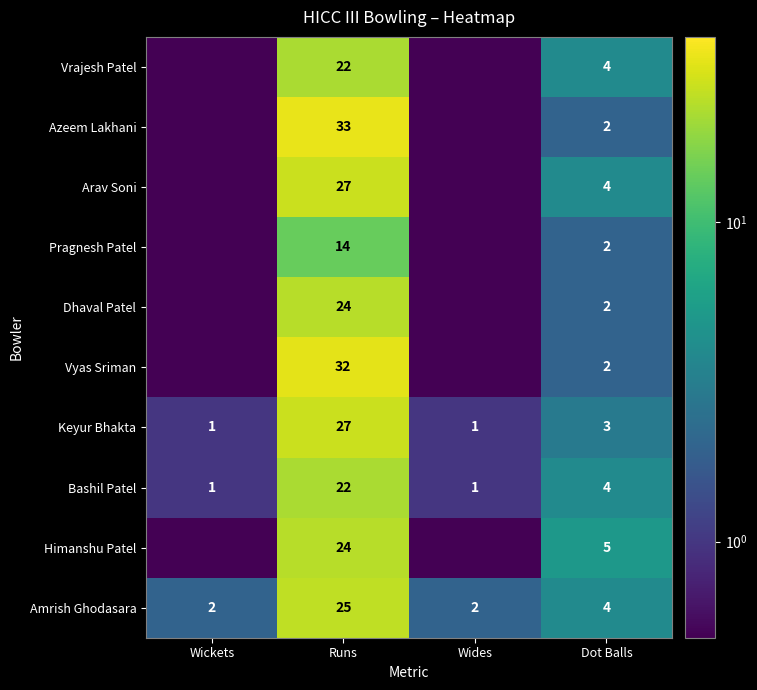

The Dhaval Patel series shows 2.9 at Dot Balls. True or false?

False